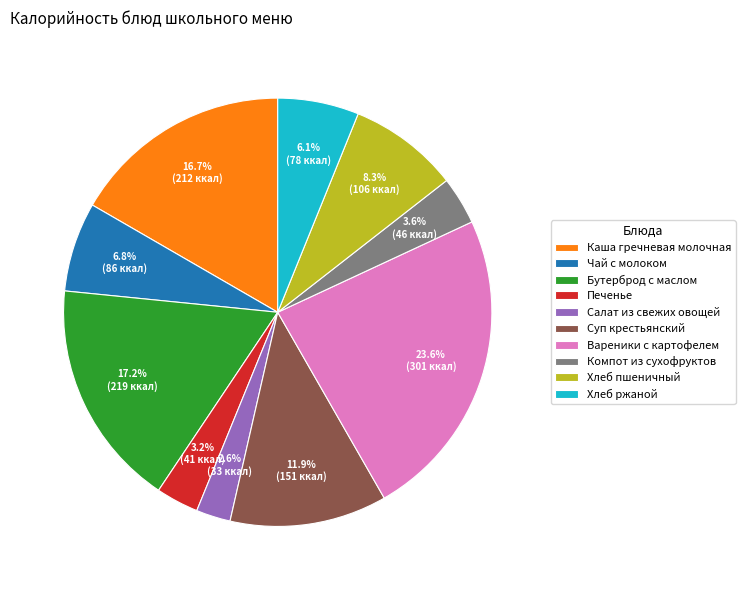

To the nearest percent, what is the combined percentage of Печенье and Салат из свежих овощей?

6%